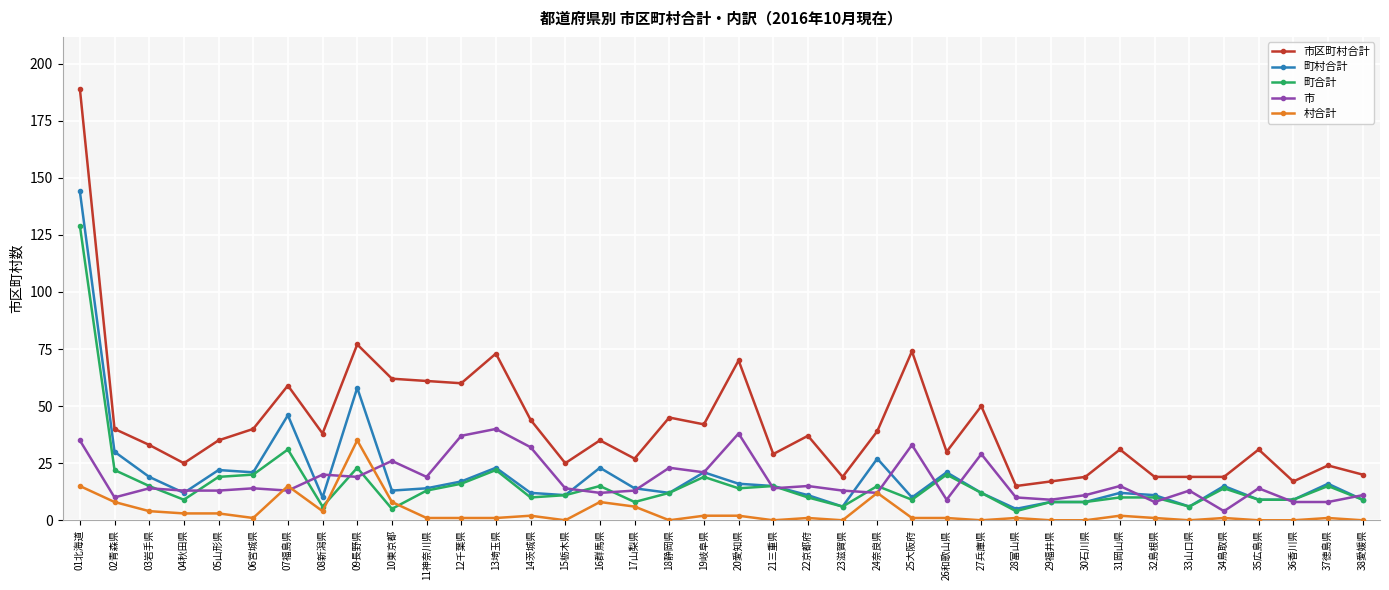

True or false: 市区町村合計 has more than 0 points higher than both neighbors.

True